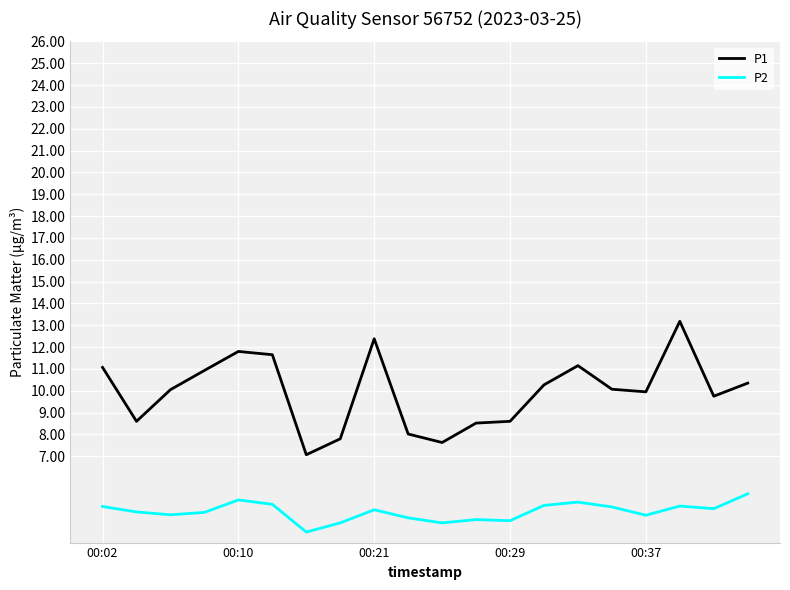

What is the difference between the maximum and minimum values in the P1 series?

6.1